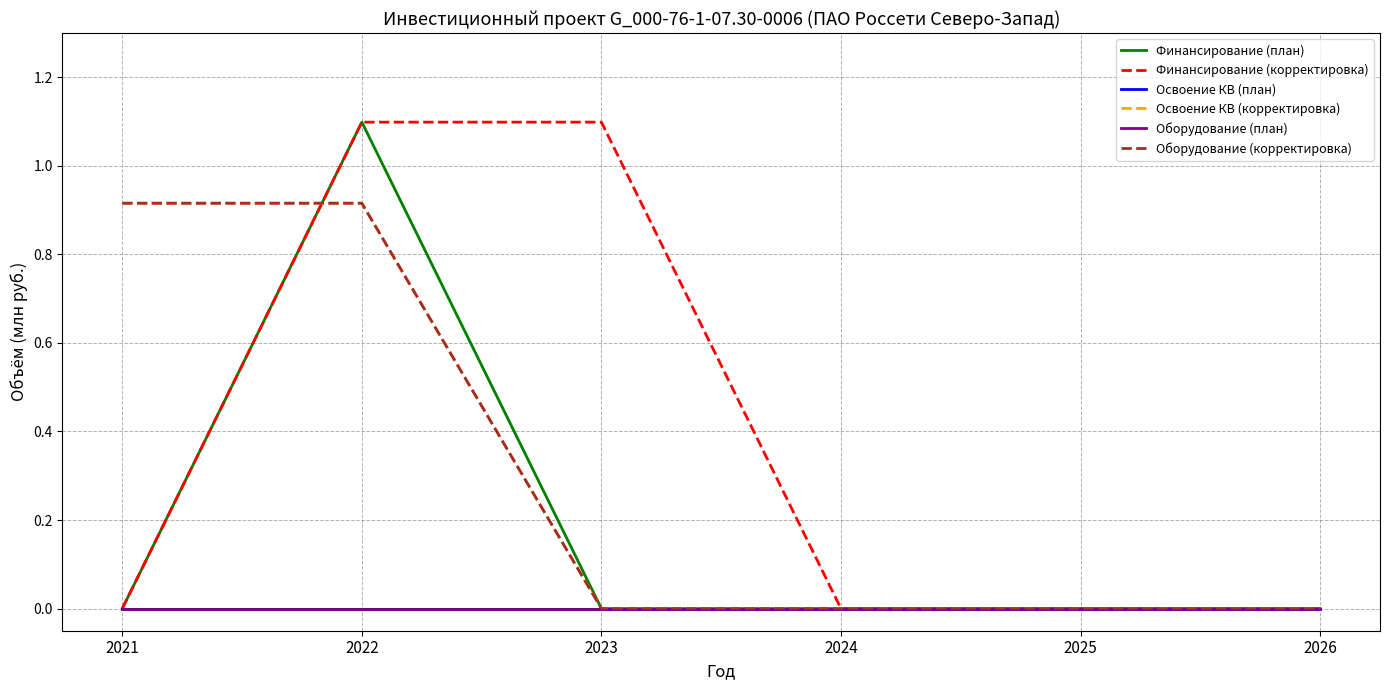

Does the chart have visible grid lines?

Yes